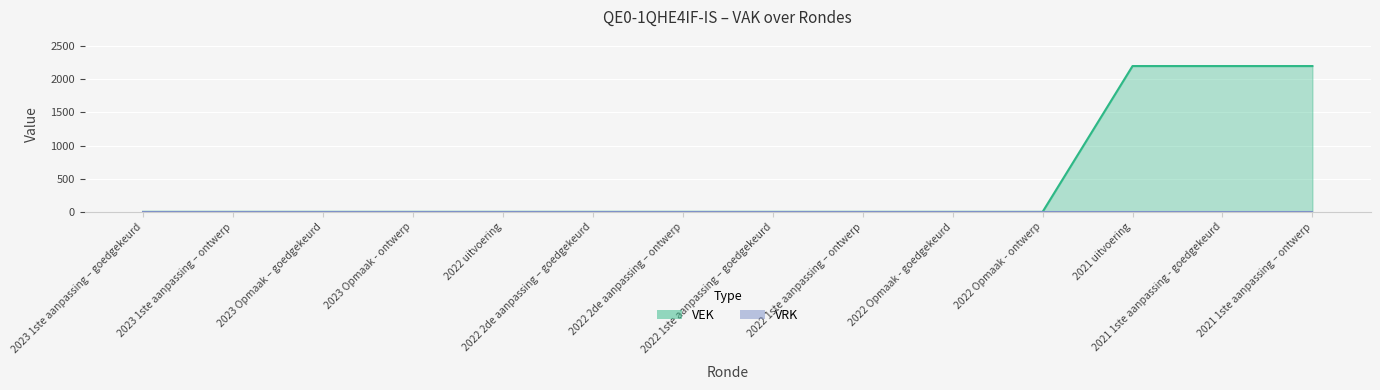

What is the difference between the second highest and second lowest values?

2200